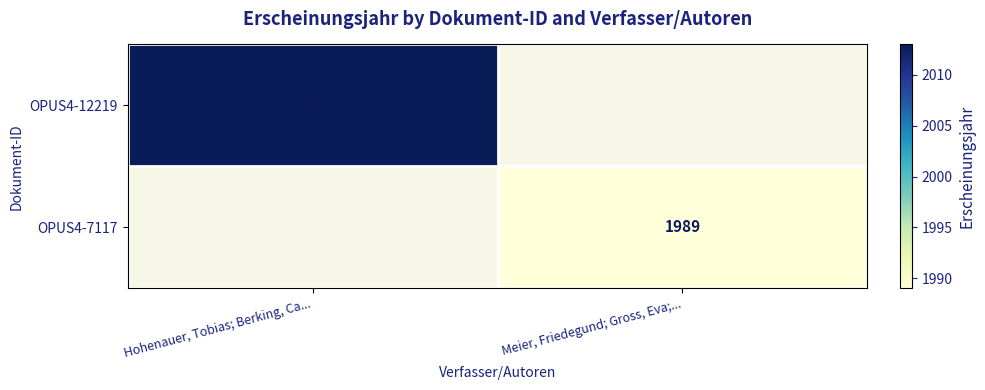

Is the value of OPUS4-12219 at Hohenauer, Tobias; Berking, Ca... greater than the value of OPUS4-7117 at Meier, Friedegund; Gross, Eva;...?

Yes